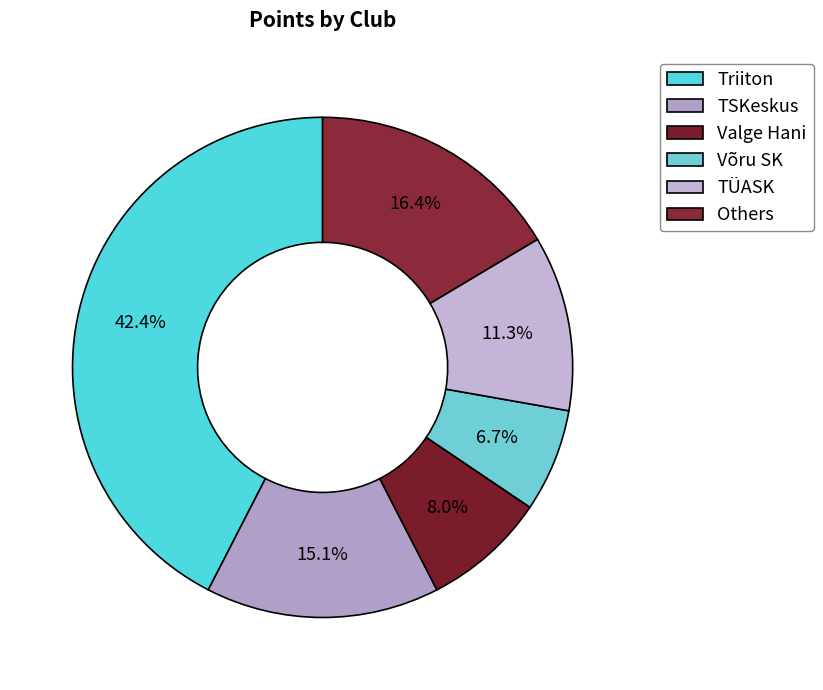

Is there a majority slice in this chart?

No